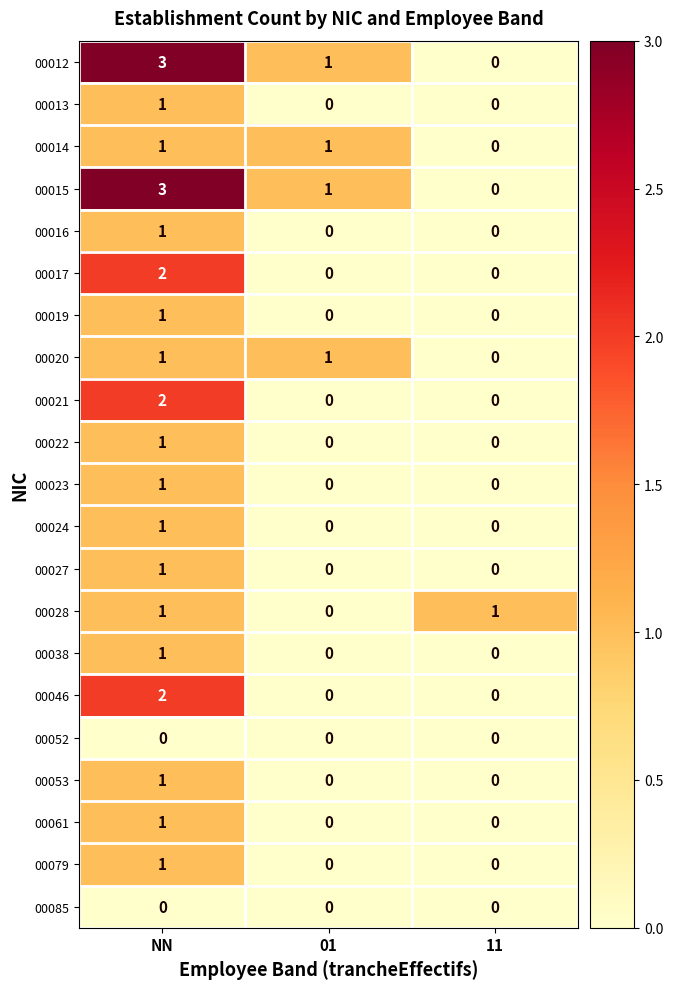

At which category is the sum across all series the highest?

NN